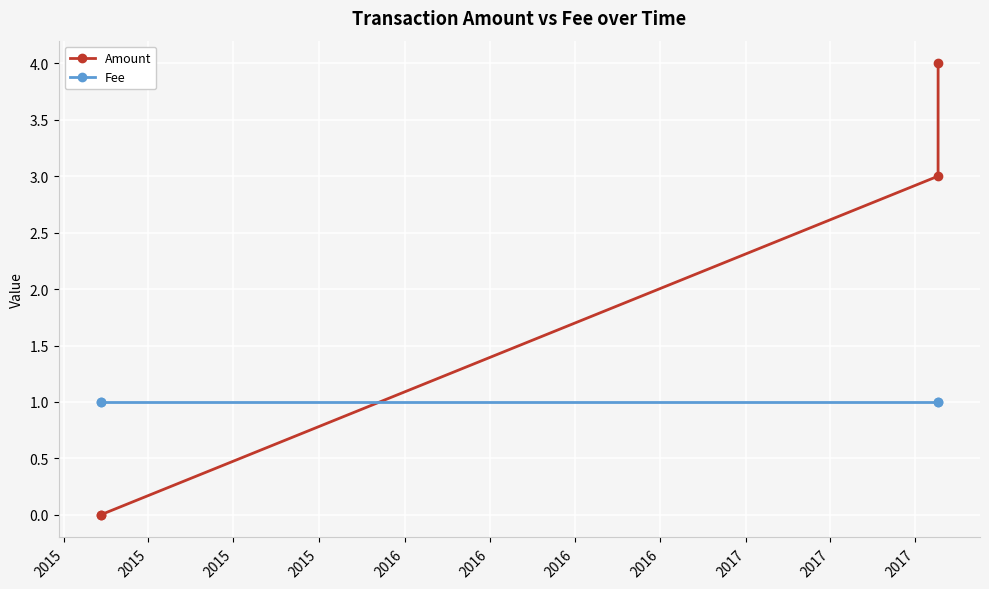

True or false: Fee and Amount cross at least once.

True